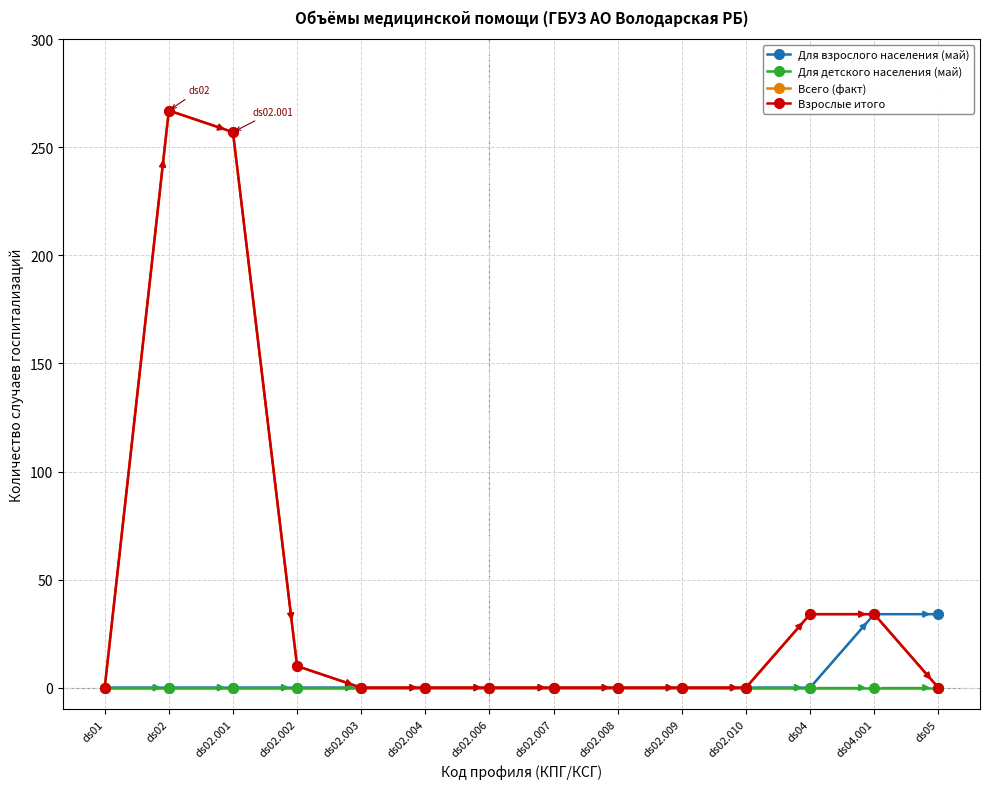

The Всего (факт) series shows 5 at ds02.002. True or false?

False